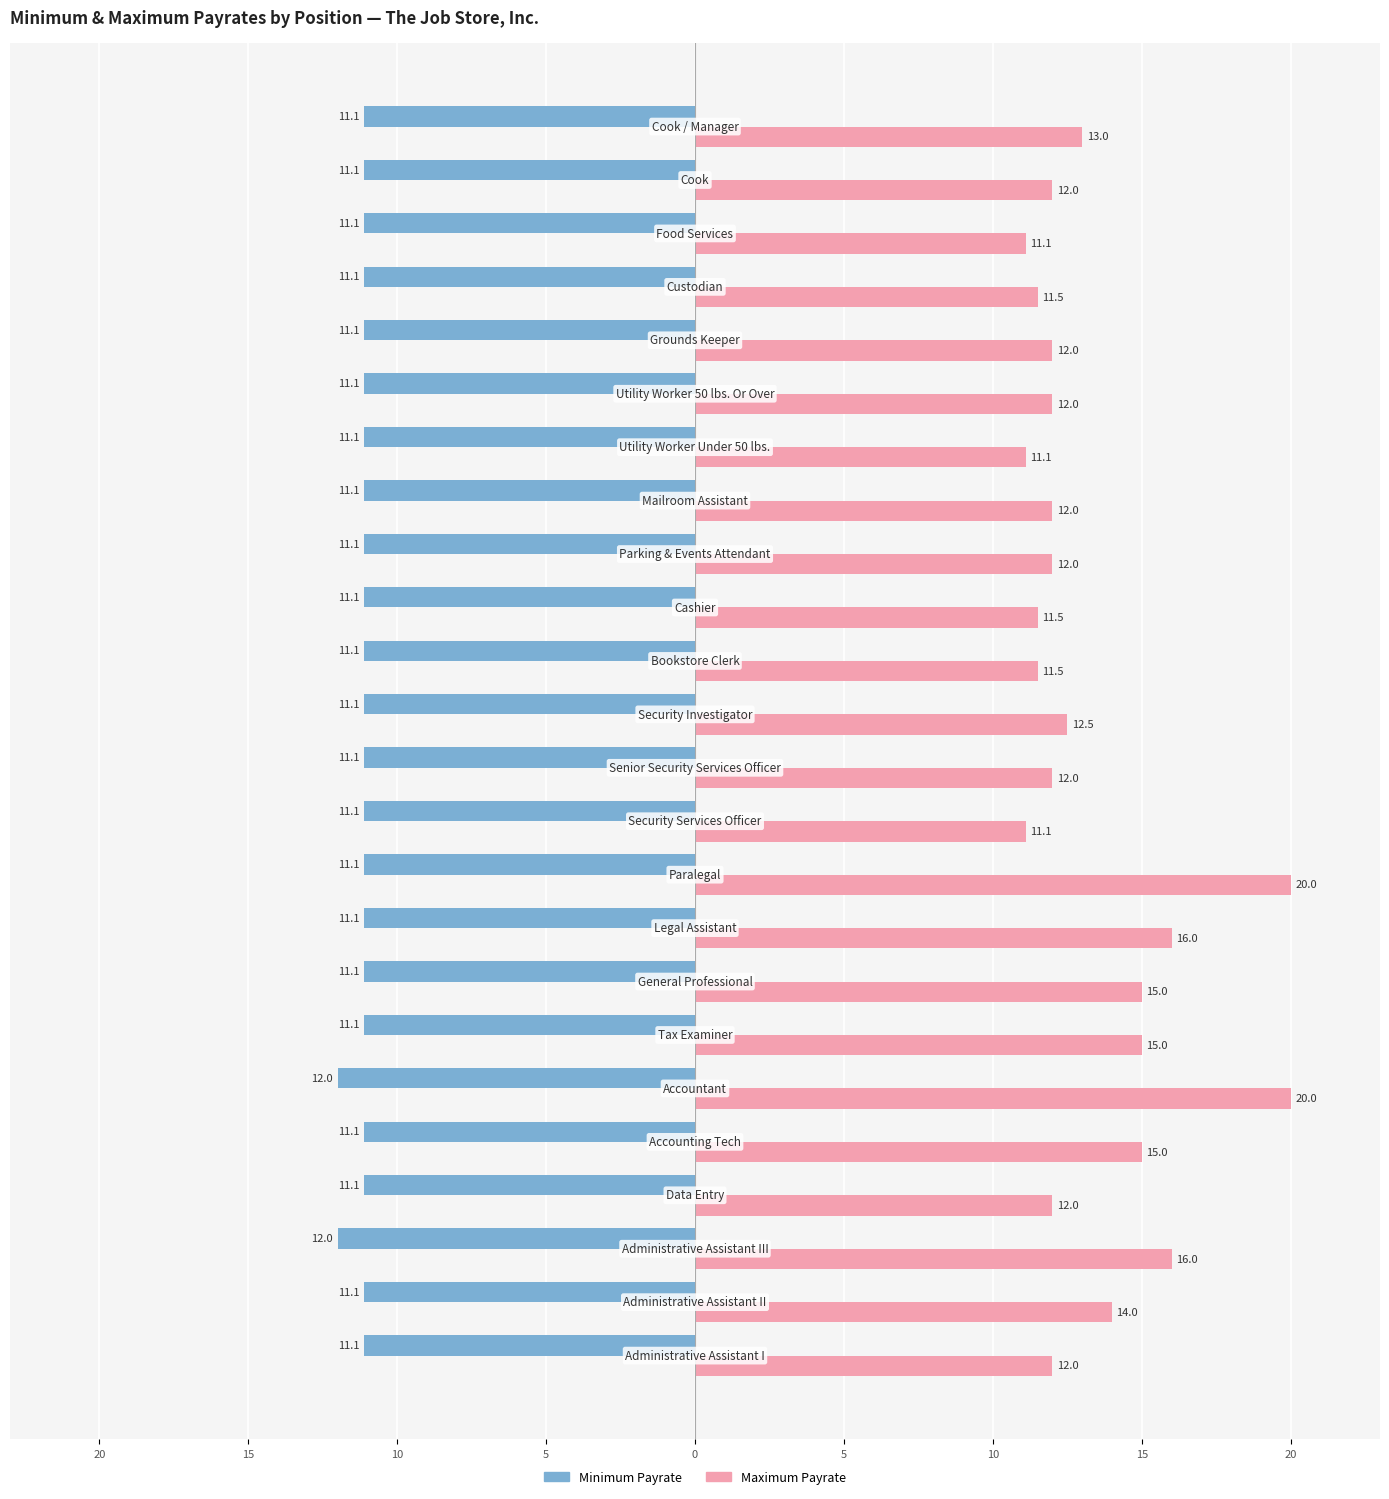

What are all the series names shown in the legend?

Minimum Payrate, Maximum Payrate